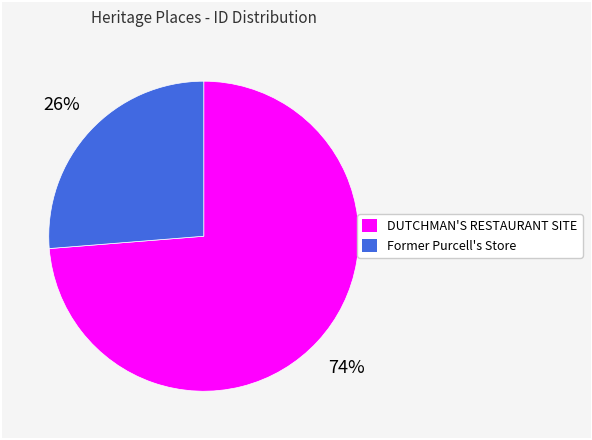

Which category accounts for the majority?

DUTCHMAN'S RESTAURANT SITE